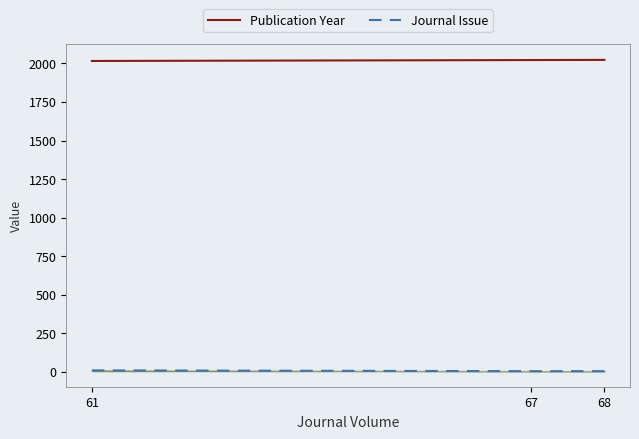

What is the maximum value shown in the chart?

2023